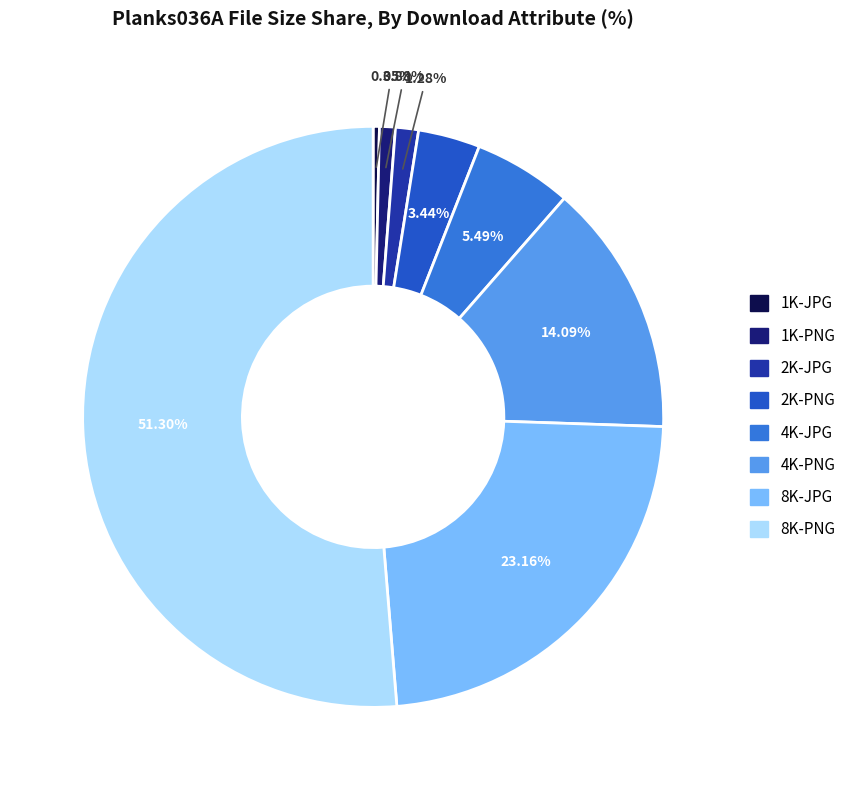

Approximately how many times larger is the value at 8K-PNG compared to 2K-PNG?

14.9